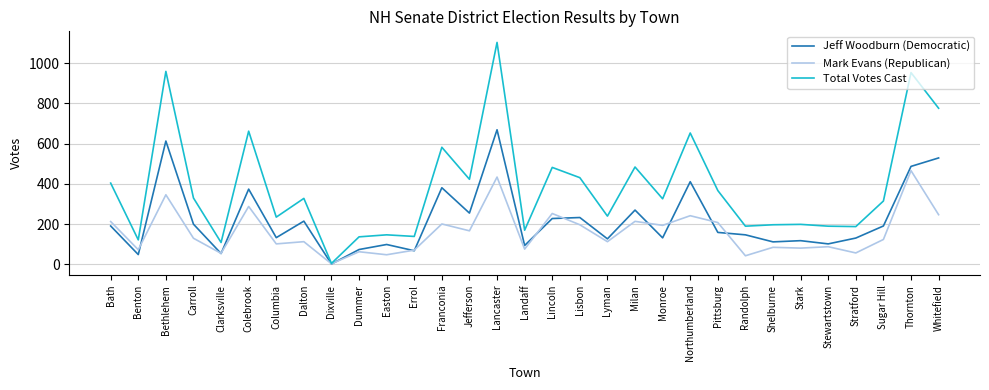

How many categories are shown in the chart?

31